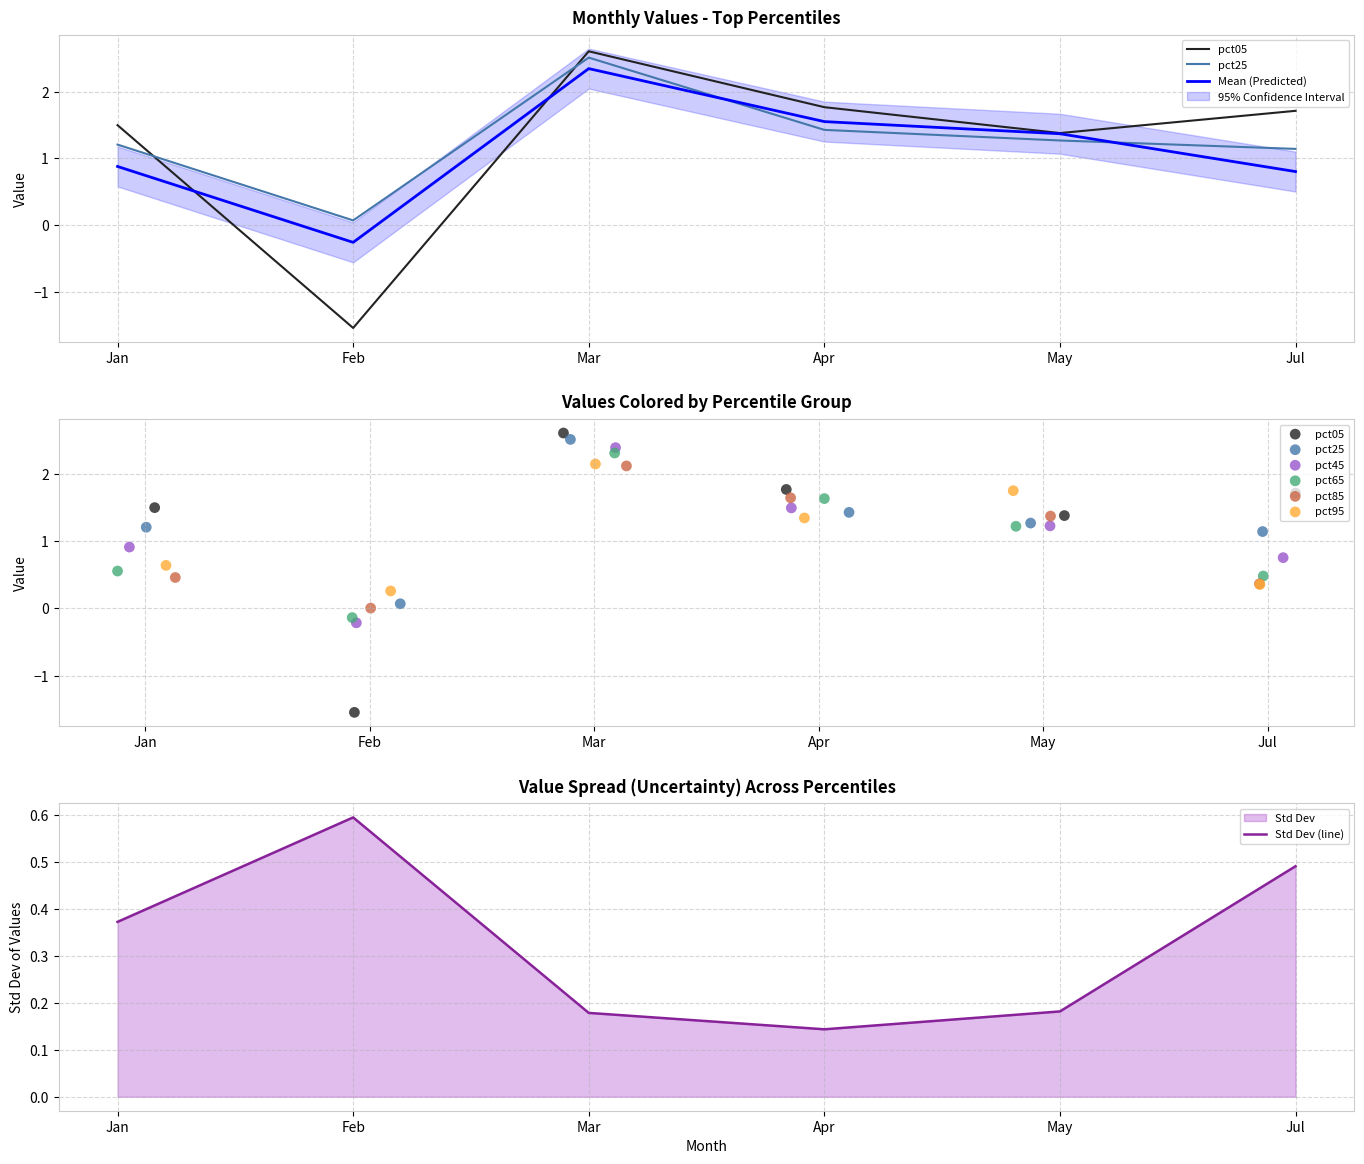

At how many categories does at least one series exceed 1?

5